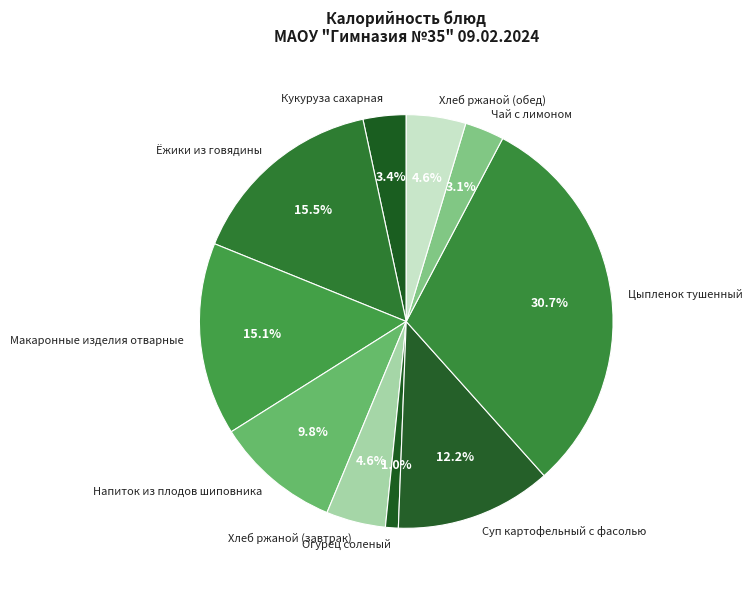

Is it true that Напиток из плодов шиповника is 1% of the pie?

False